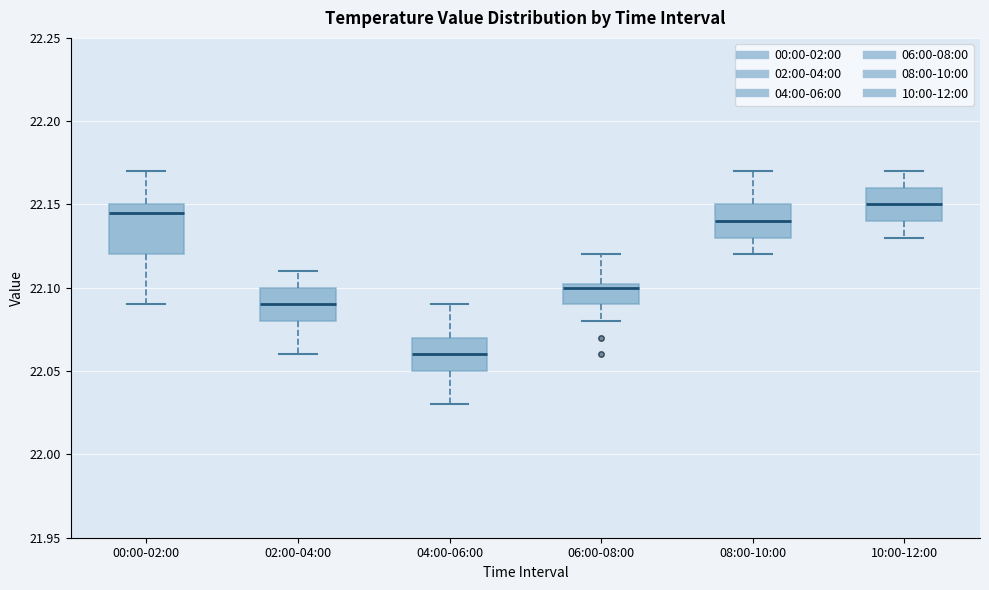

Reading left to right, transcribe this box plot: for each box, give where its median line is, the range the box spans, and where its two whiskers end, as read against the y-axis. The values are not printed on the chart, so give them approximately, as read against the axis.

00:00-02:00: median 22.145, box 22.120 to 22.150, whiskers 22.090 to 22.170
02:00-04:00: median 22.090, box 22.080 to 22.100, whiskers 22.060 to 22.110
04:00-06:00: median 22.060, box 22.050 to 22.070, whiskers 22.030 to 22.090
06:00-08:00: median 22.100, box 22.090 to 22.105, whiskers 22.080 to 22.120
08:00-10:00: median 22.140, box 22.130 to 22.150, whiskers 22.120 to 22.170
10:00-12:00: median 22.150, box 22.140 to 22.160, whiskers 22.130 to 22.170